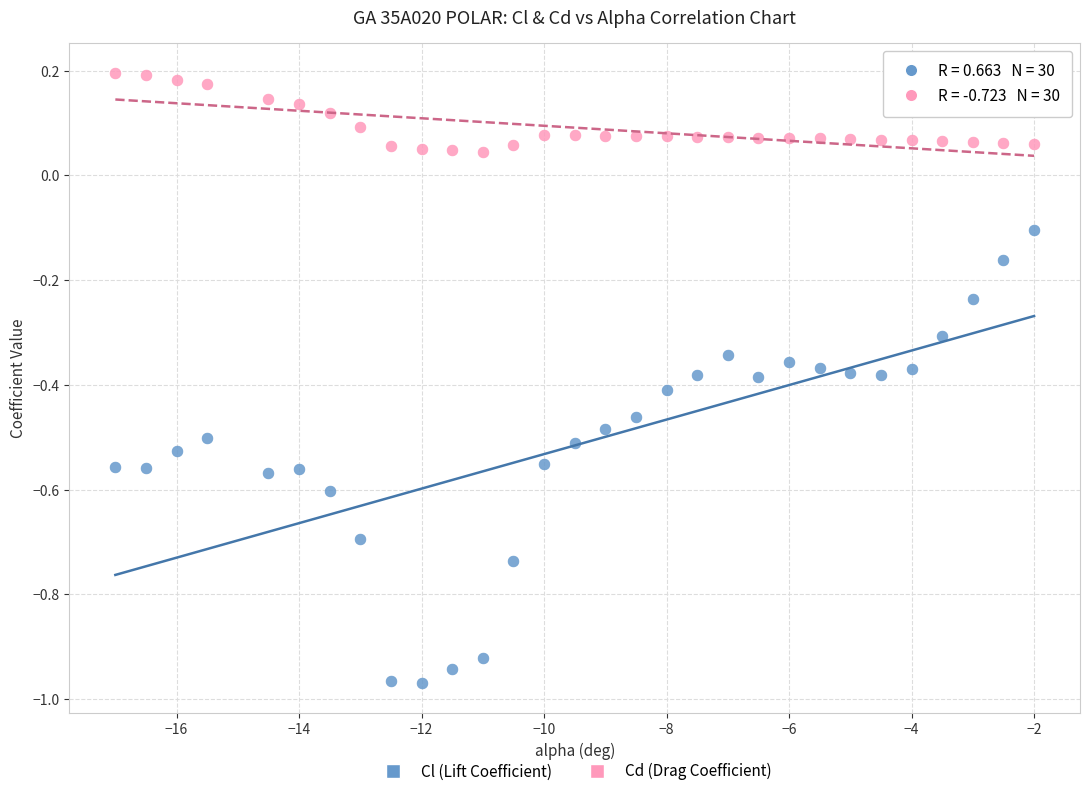

Which series has the largest Y range (max minus min)?

Cl (Lift Coefficient)